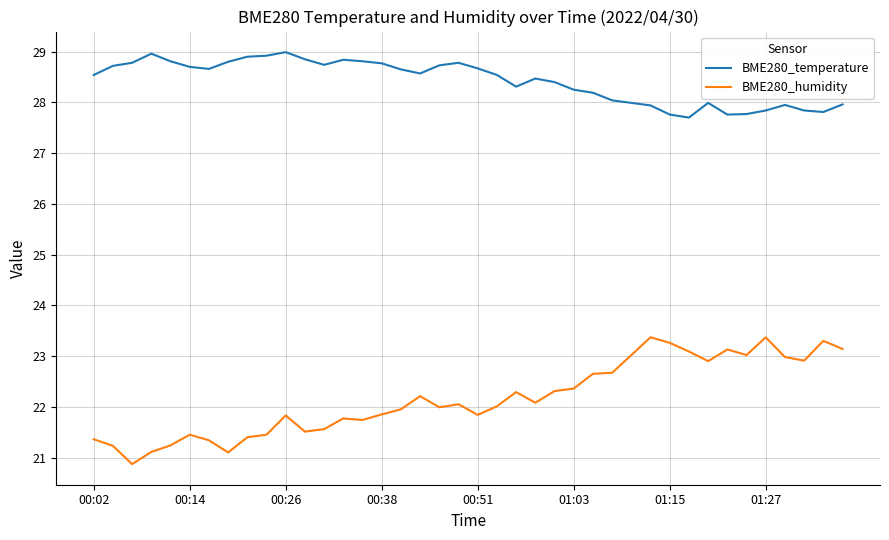

Is this an area chart (filled region under the line)?

No